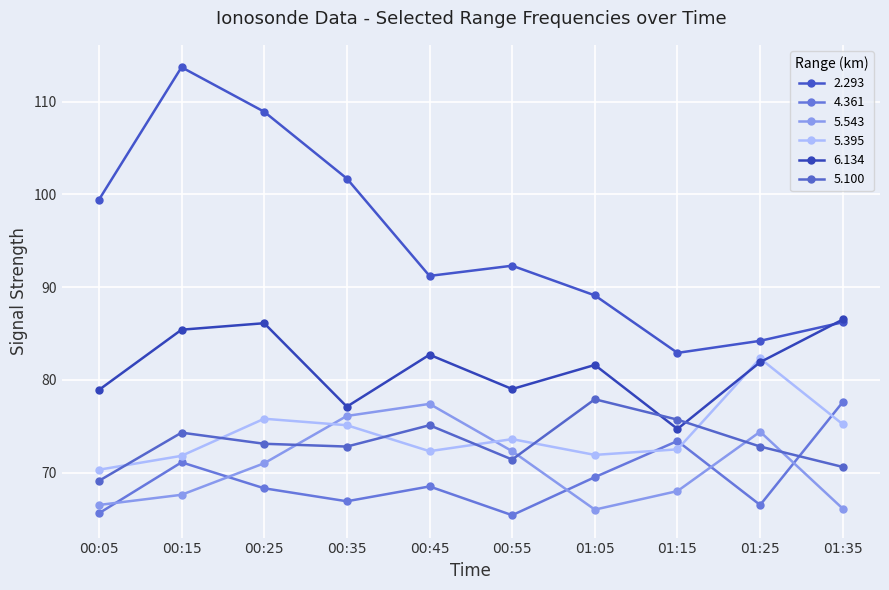

True or false: 6.134 and 5.543 cross at least once.

False